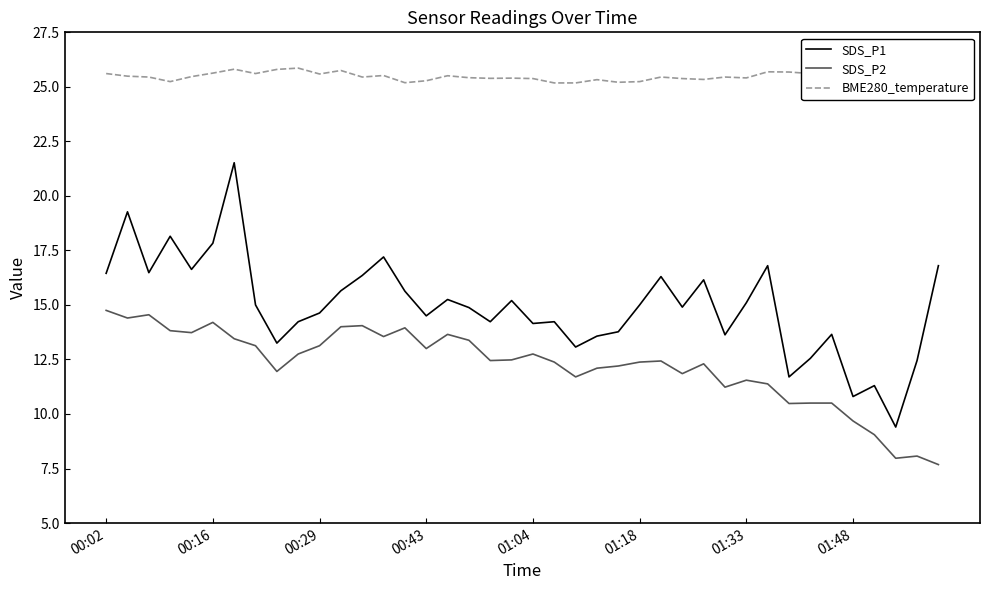

Reading left to right, list all the values displayed in this chart.

SDS_P1: 16.4	19.3	16.5	18.1	16.6	17.8	21.5	15.0	13.2	14.2	14.6	15.7	16.4	17.2	15.6	14.5	15.2	14.9	14.2	15.2	14.2	14.2	13.1	13.6	13.8	15.0	16.3	14.9	16.1	13.6	15.1	16.8	11.7	12.6	13.7	10.8	11.3	9.4	12.4	16.8
SDS_P2: 14.8	14.4	14.6	13.8	13.7	14.2	13.4	13.1	11.9	12.8	13.1	14.0	14.1	13.6	13.9	13.0	13.7	13.4	12.4	12.5	12.8	12.4	11.7	12.1	12.2	12.4	12.4	11.8	12.3	11.2	11.6	11.4	10.5	10.5	10.5	9.7	9.1	8.0	8.1	7.7
BME280_temperature: 25.6	25.5	25.4	25.2	25.5	25.6	25.8	25.6	25.8	25.9	25.6	25.8	25.4	25.5	25.2	25.3	25.5	25.4	25.4	25.4	25.4	25.2	25.2	25.3	25.2	25.2	25.4	25.4	25.3	25.4	25.4	25.7	25.7	25.6	25.9	25.5	25.7	25.6	25.6	25.5